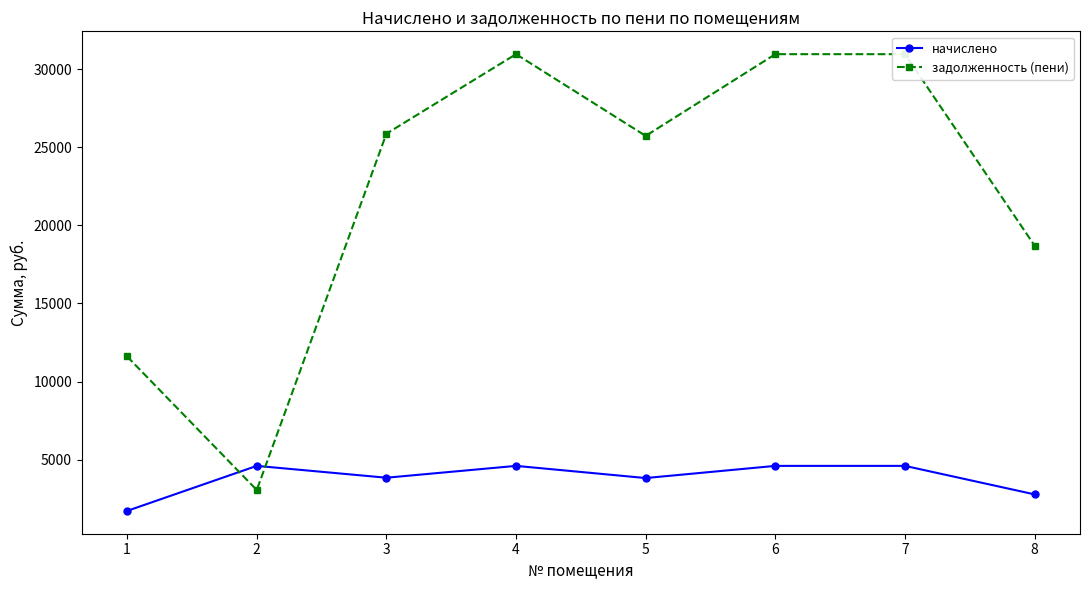

Reading left to right, extract all data points from this chart.

начислено: 1=1728.0	2=4608.0	3=3850.6	4=4608.0	5=3829.4	6=4608.0	7=4608.0	8=2784.0
задолженность (пени): 1=11607.8	2=3062.5	3=25866.0	4=30954.2	5=25724.6	6=30954.2	7=30954.2	8=18701.5